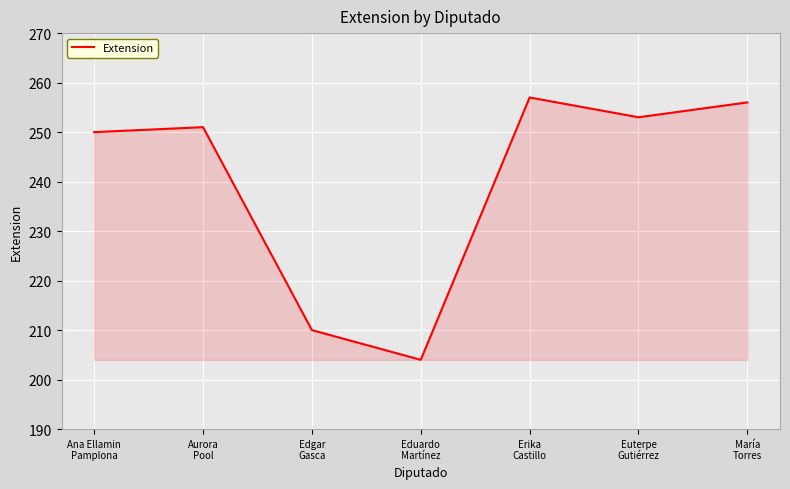

Rank the categories by value from highest to lowest.

Erika
Castillo, María
Torres, Euterpe
Gutiérrez, Aurora
Pool, Ana Ellamin
Pamplona, Edgar
Gasca, Eduardo
Martínez